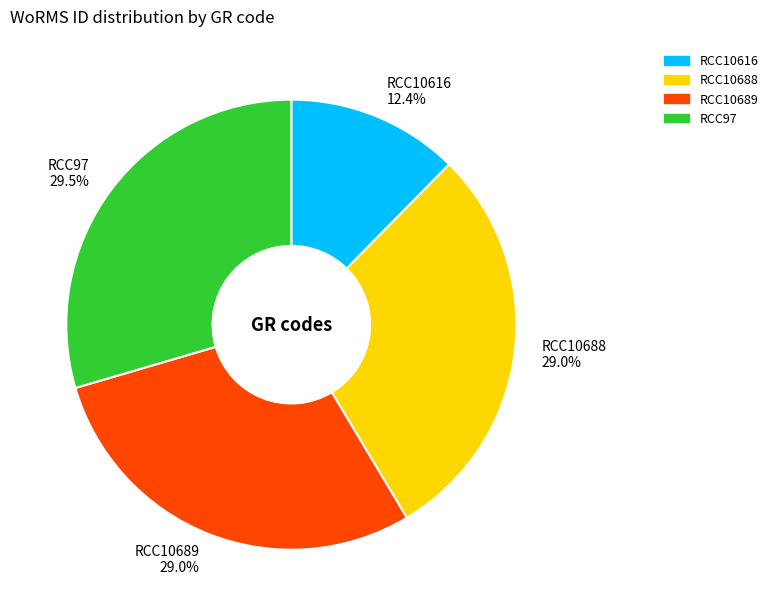

How many slices are in this pie chart?

4